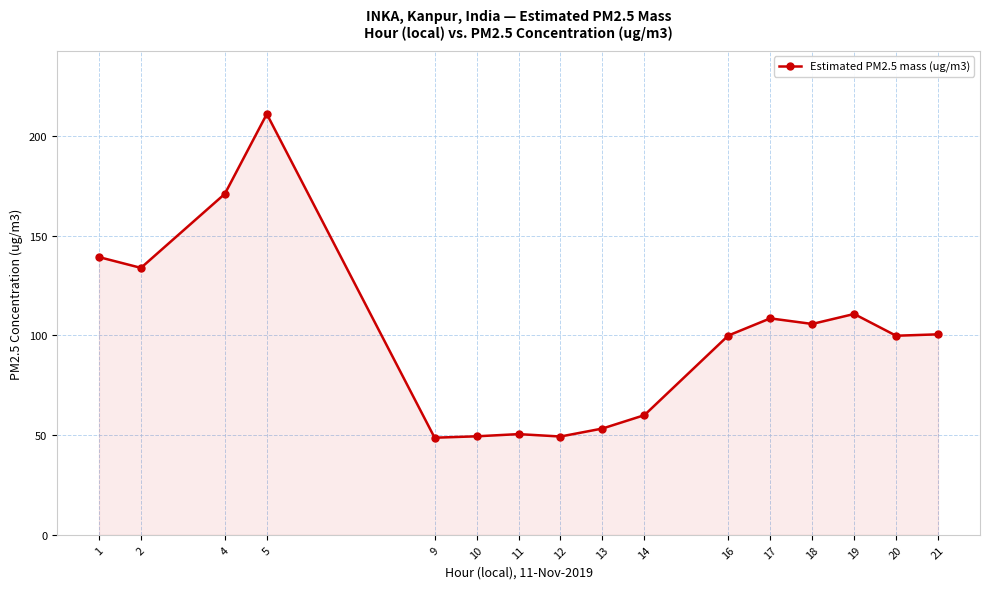

What value does the data have at 21?

100.5